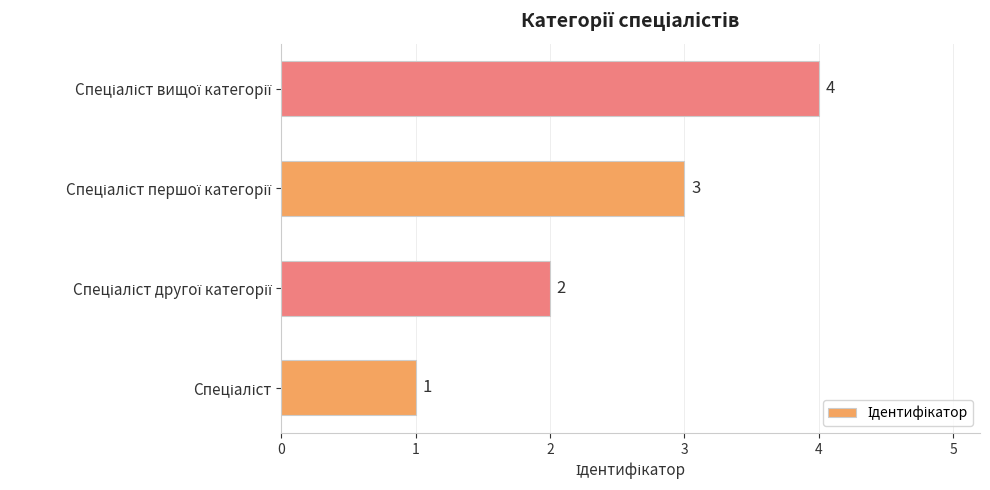

Does the chart contain any negative values?

No